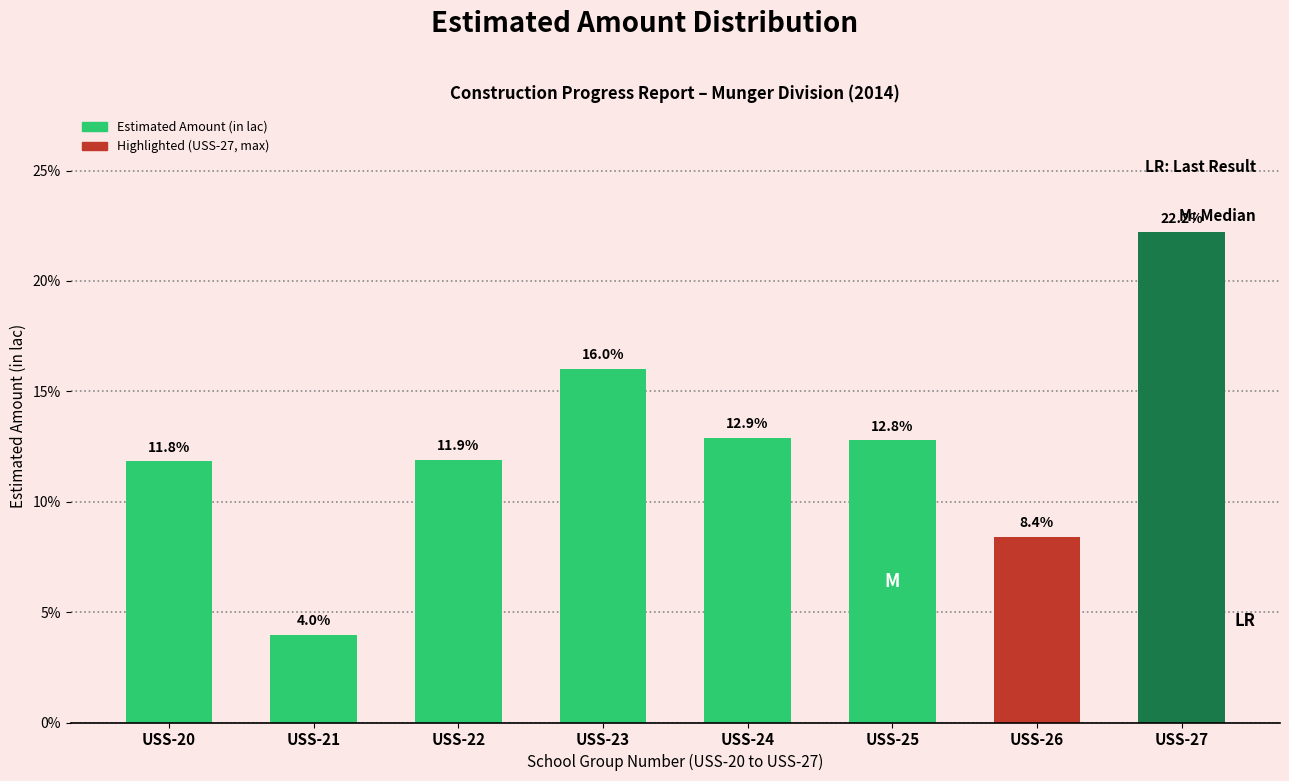

Reading left to right, list all the values displayed in this chart.

11.8	4.0	11.9	16.0	12.9	12.8	8.4	22.2